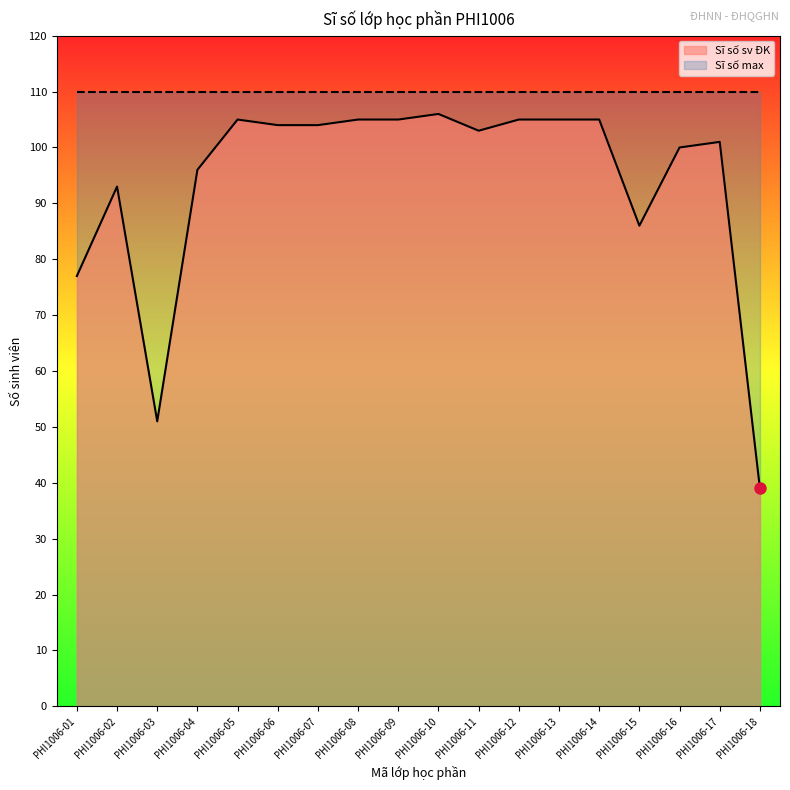

What is the value of the 1st point from the left?

77